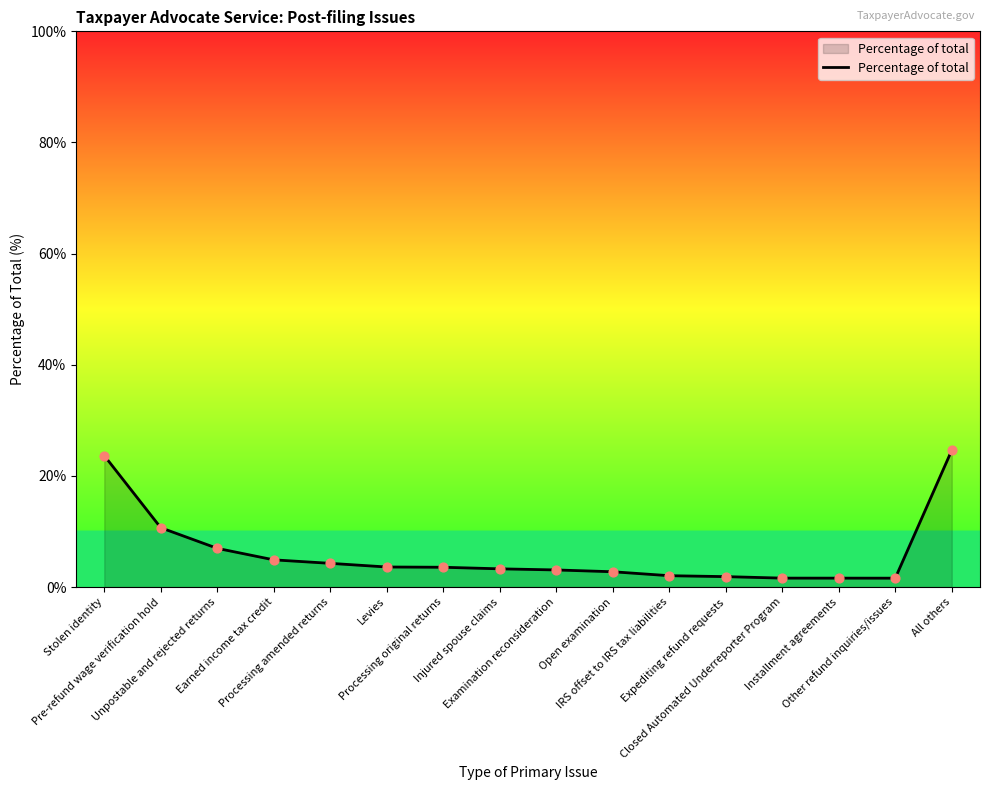

What is the change in value from Levies to Injured spouse claims?

-0.3